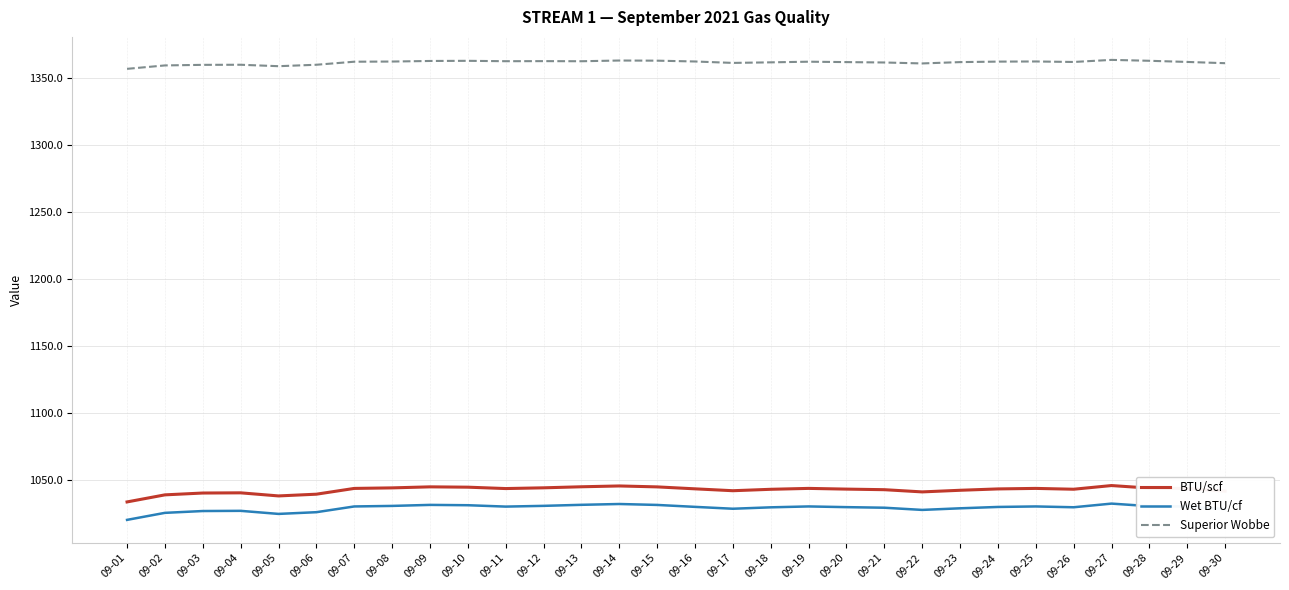

How many lines are shown in the chart?

3